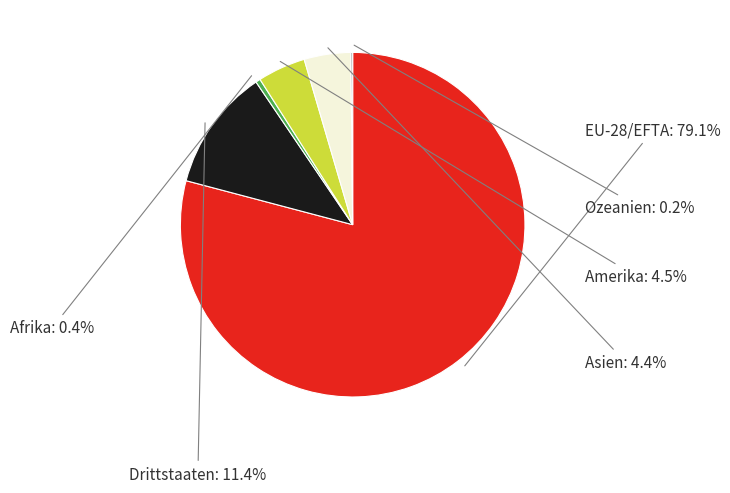

What percentage do Afrika and Asien together represent?

4.8%